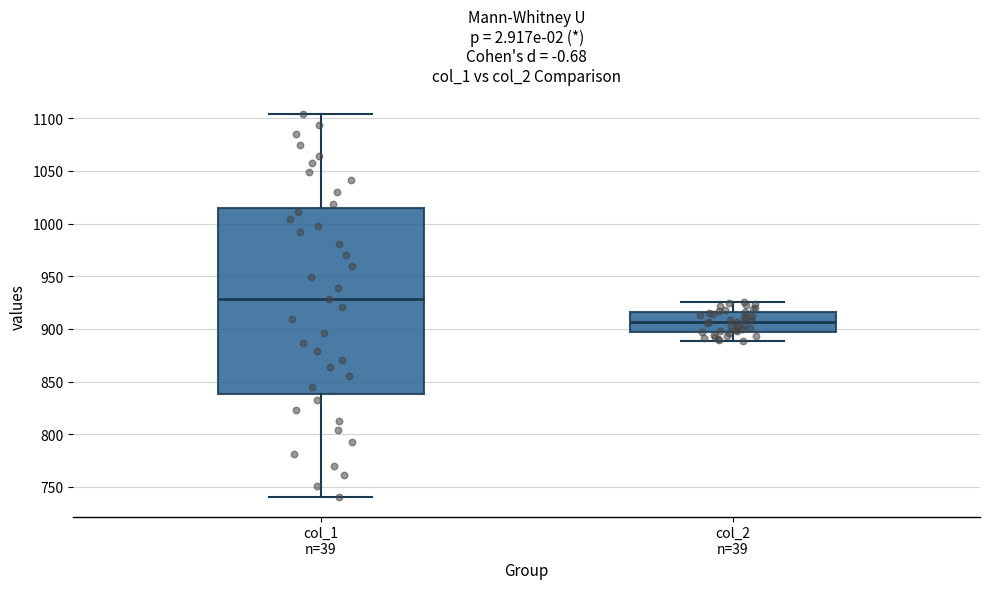

Which box has the highest median line?

col_1 n=39